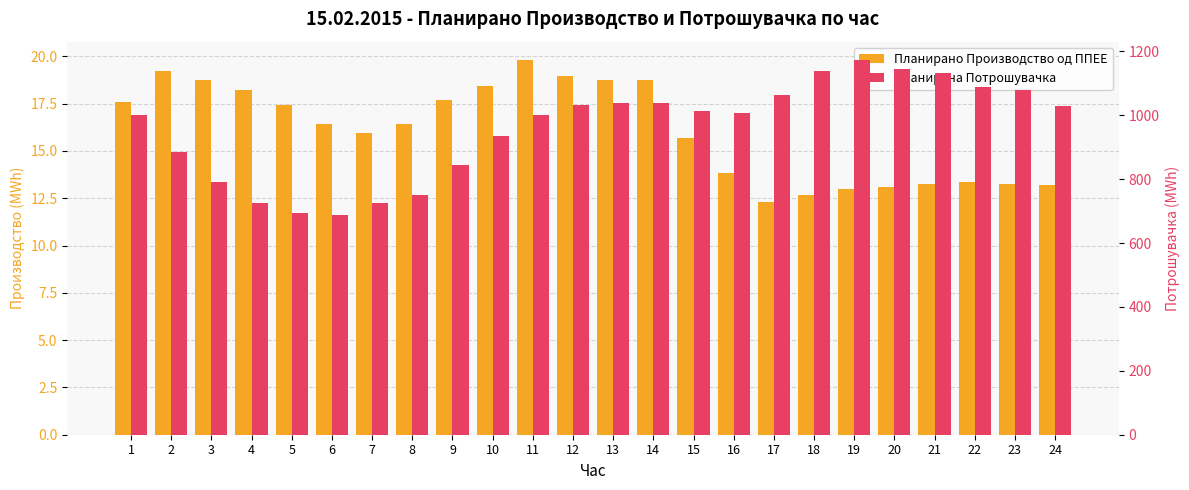

What is the total value across all series at 5?

710.4